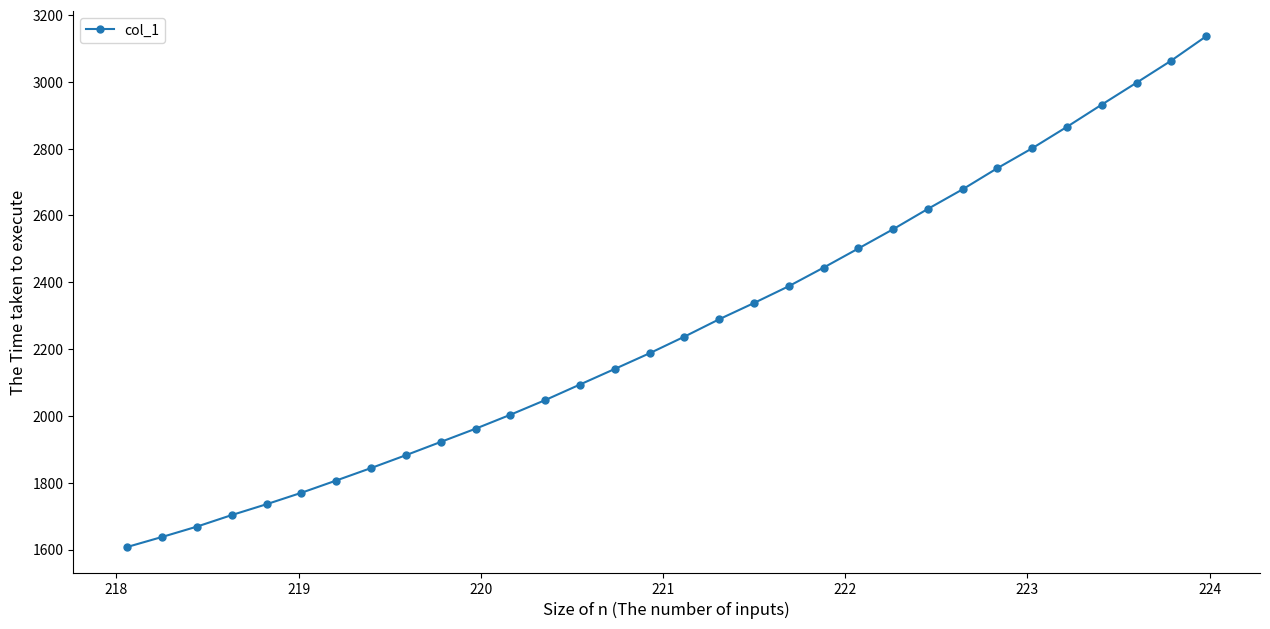

What is the maximum value shown in the chart?

3136.2